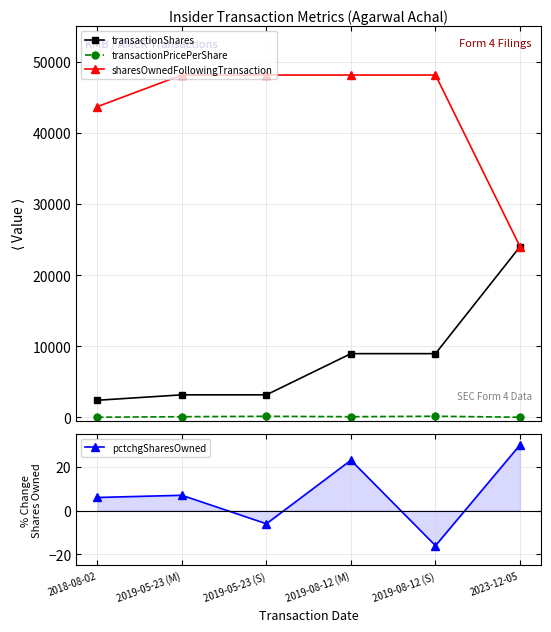

True or false: sharesOwnedFollowingTransaction and transactionShares intersect in this chart.

False